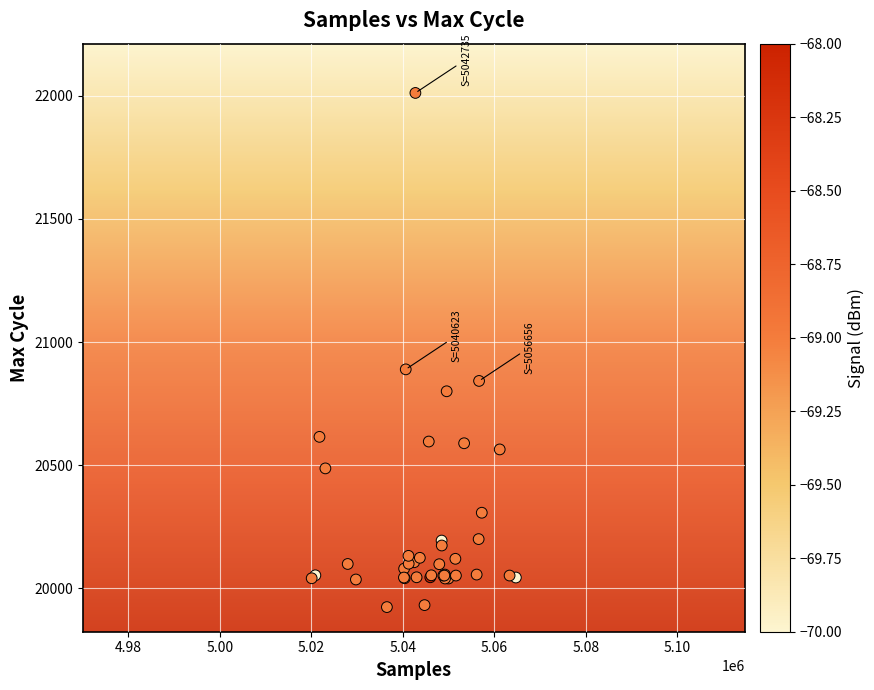

What Y value in the scatter plot is closest to 20967?

20889